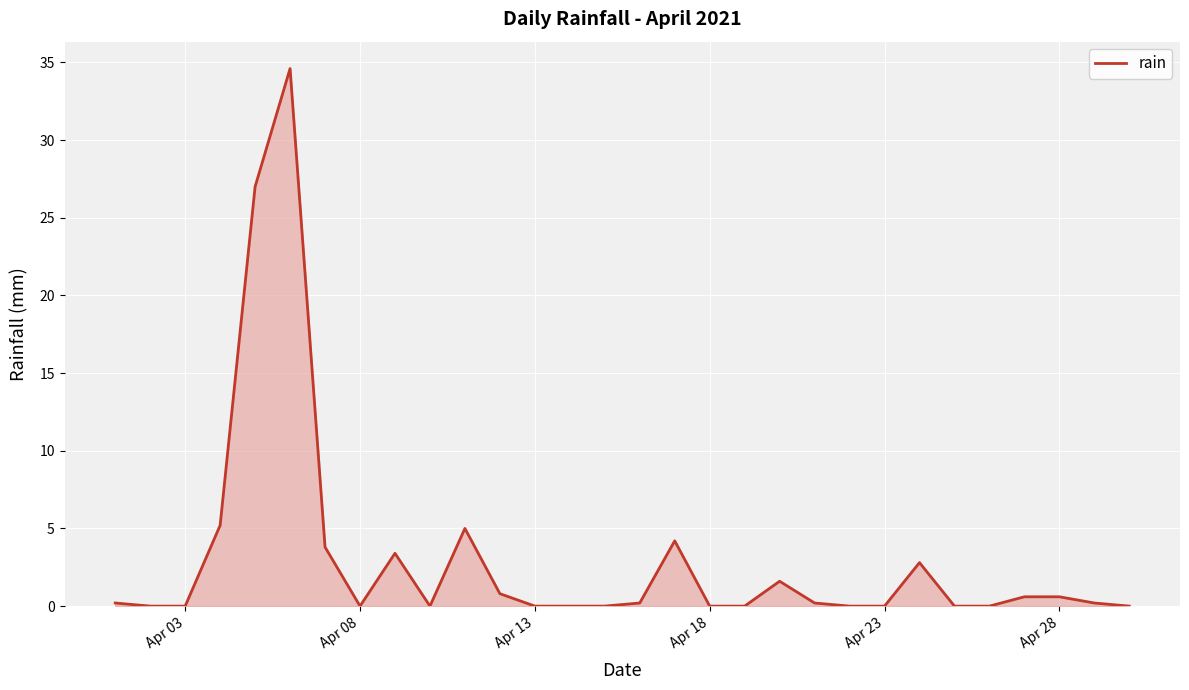

What is the maximum value shown in the chart?

34.6